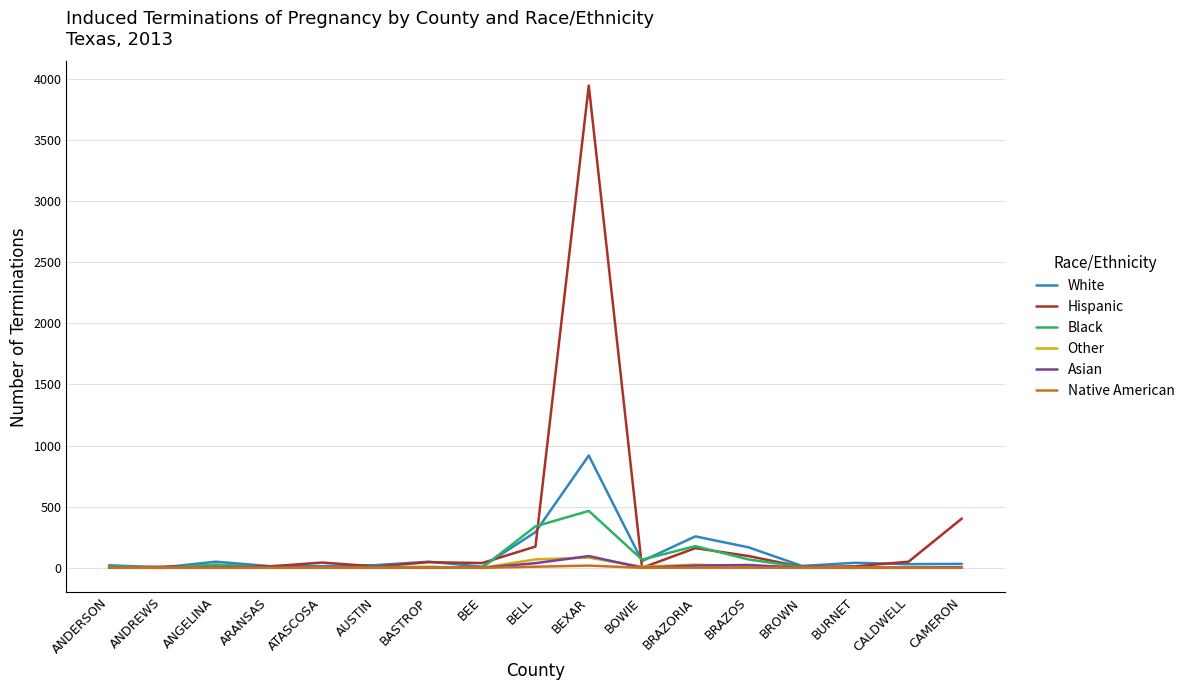

What are all the series names shown in the legend?

White, Hispanic, Black, Other, Asian, Native American